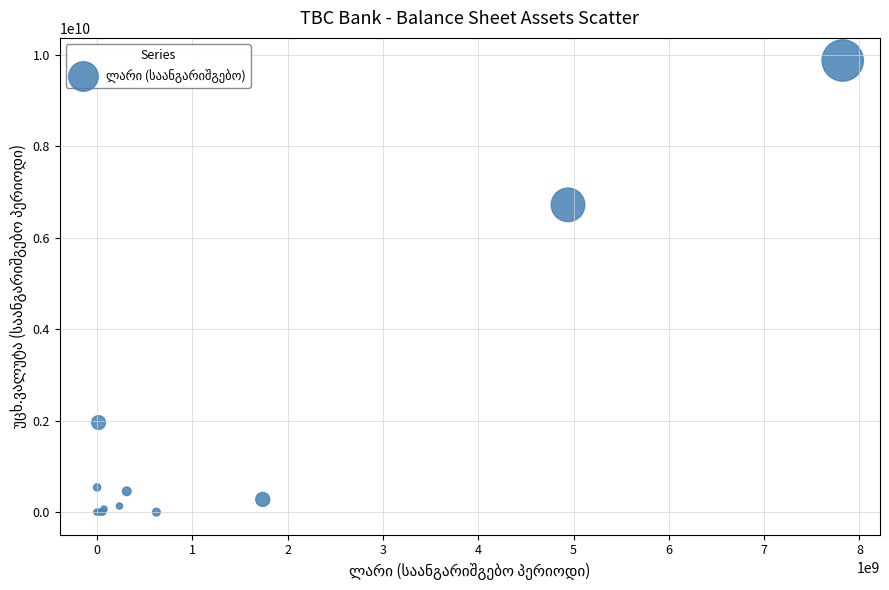

What Y value in the scatter plot is closest to 4935885736?

6716279270.7